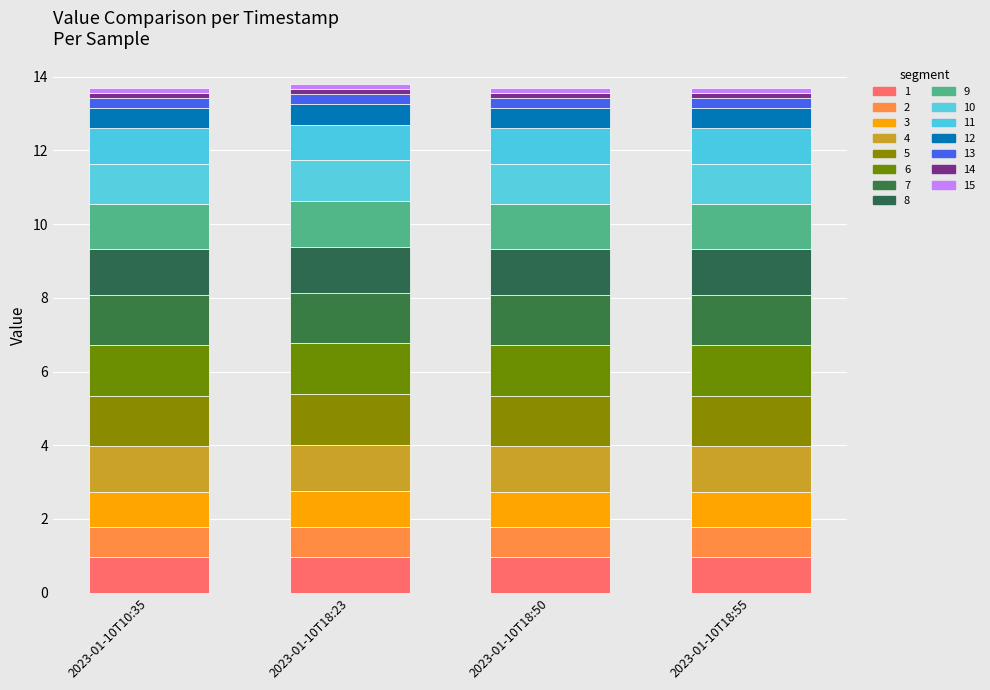

Does the chart contain any negative values?

No